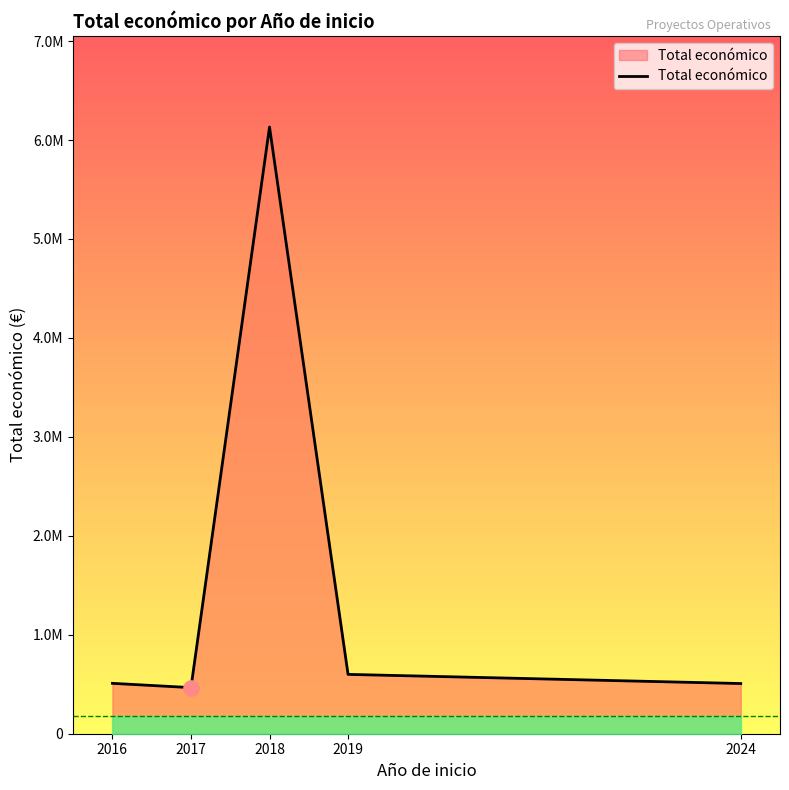

Which has a higher value, 2019 or 2016?

2019